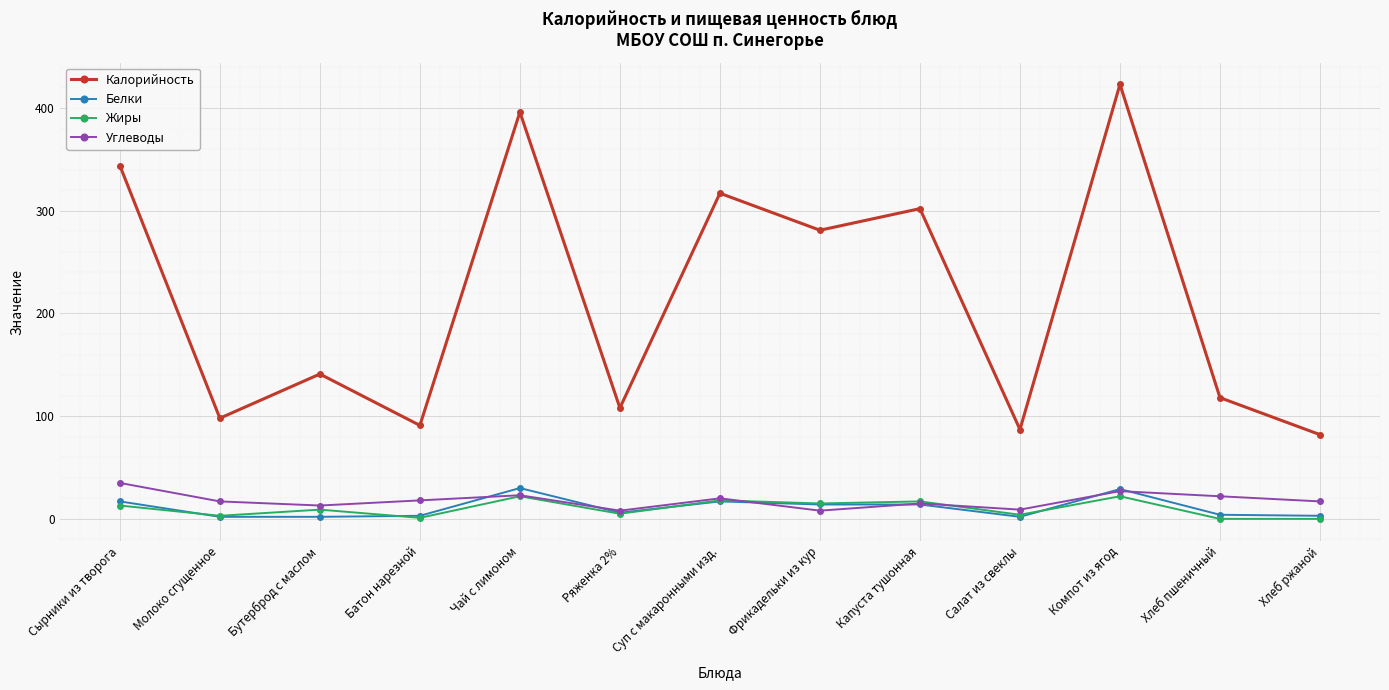

What is the value of the Калорийность point at the 2nd from the left?

98